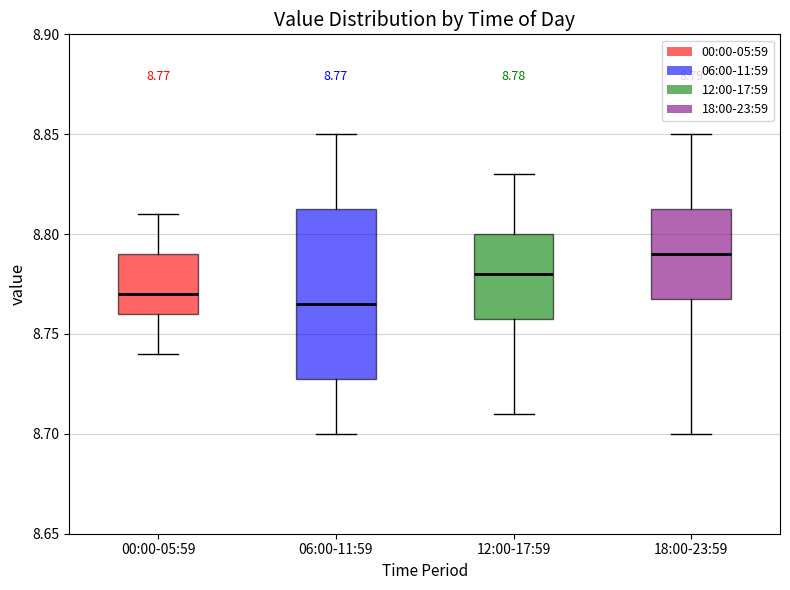

Which box is the tallest, from its lower edge to its upper edge?

06:00-11:59